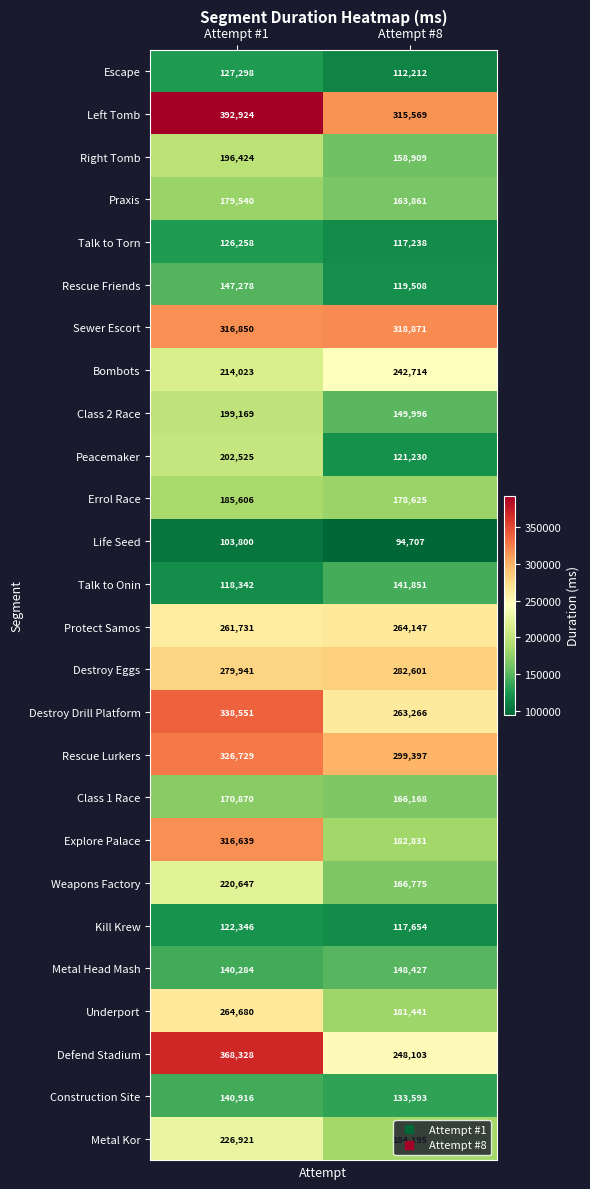

Is it true that Sewer Escort equals 318871 at Attempt #8?

True